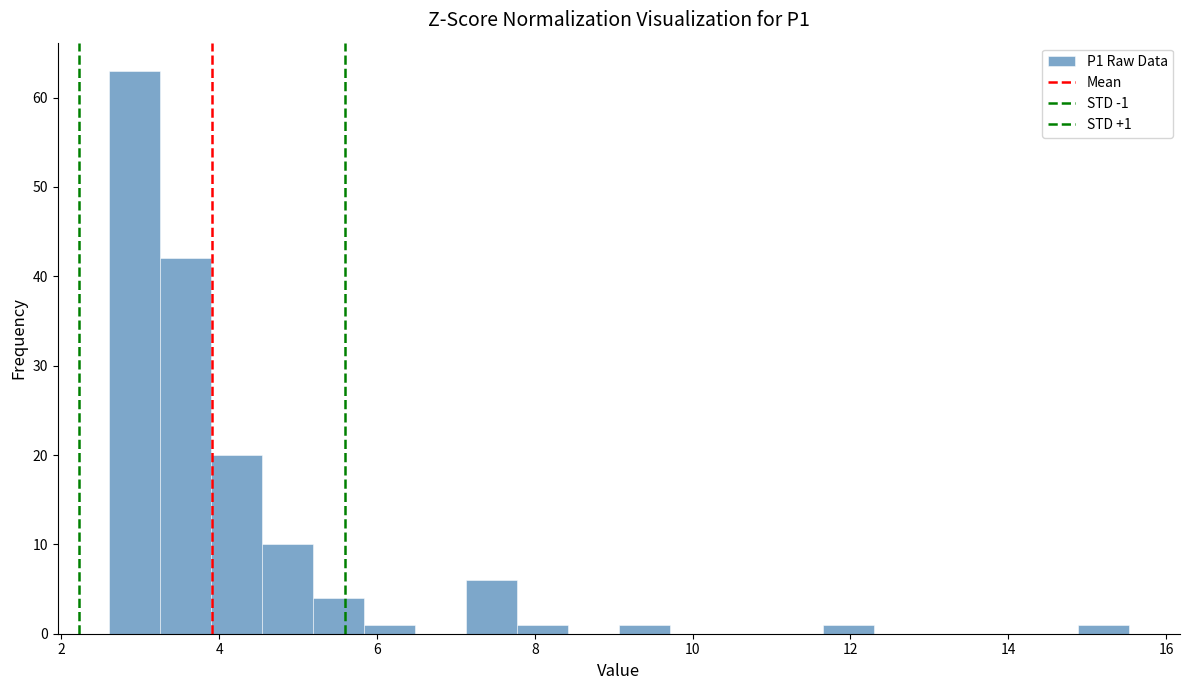

Read against the x-axis, roughly where is the centre of the tallest bar?

3.0